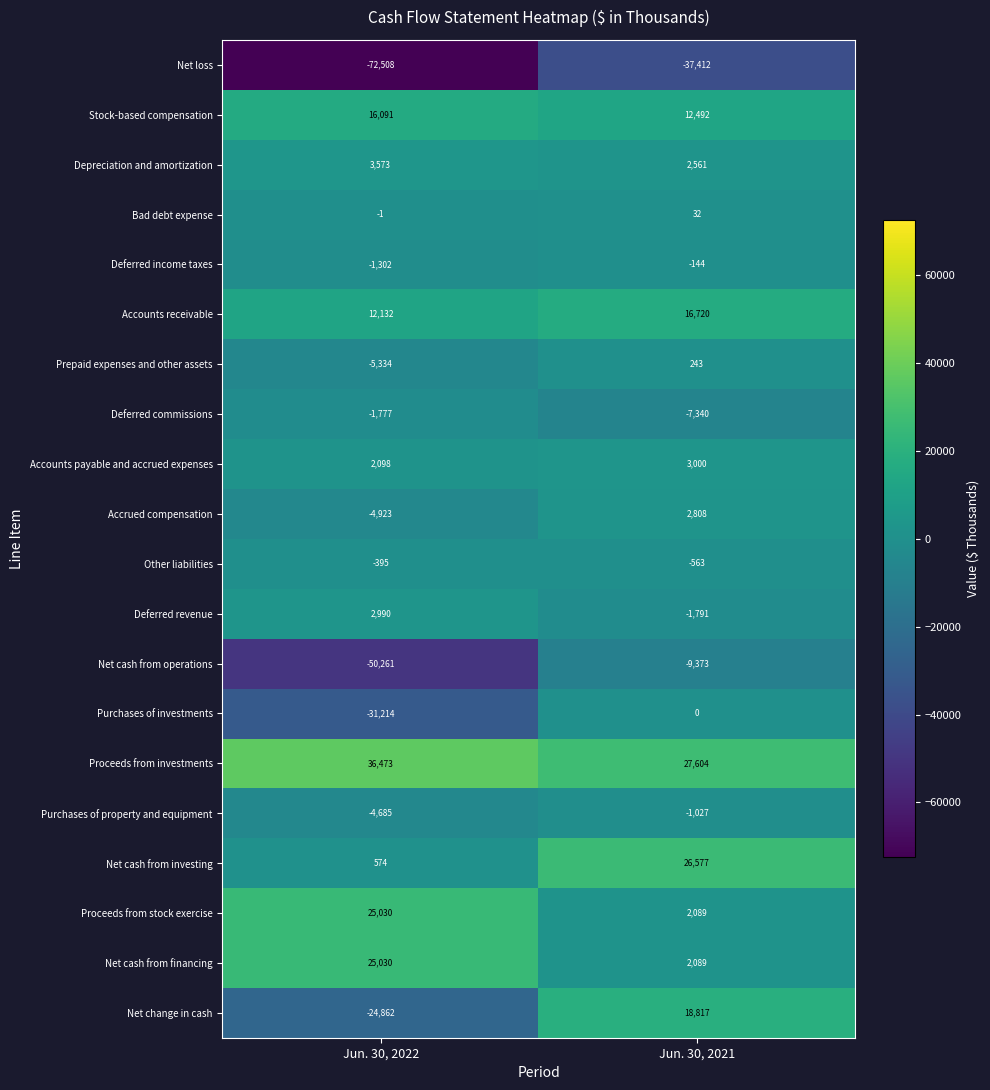

At how many categories does at least one series exceed 3052?

2